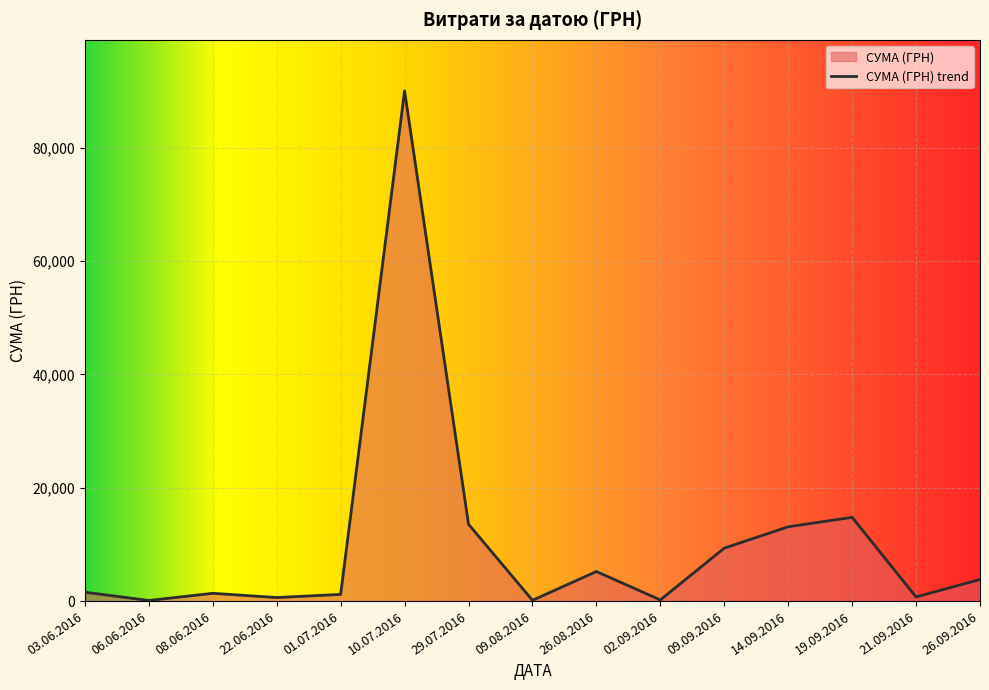

What is the approximate value at 03.06.2016?

1562.0